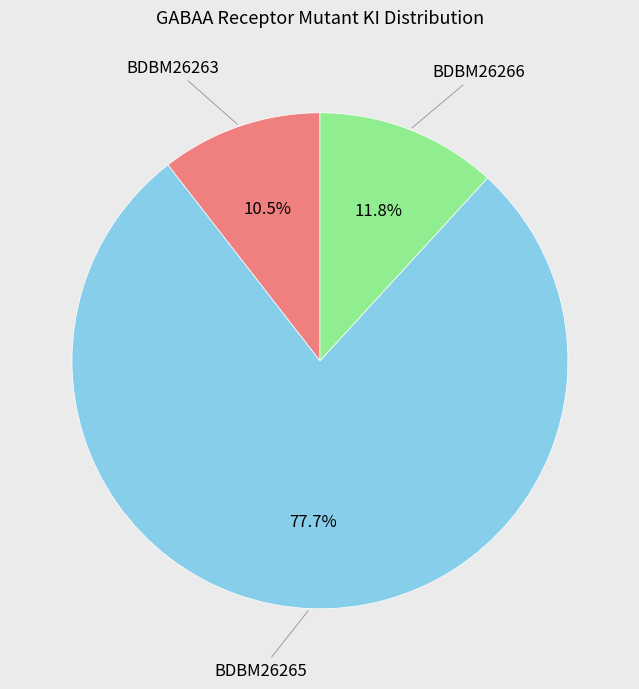

How many slices are in this pie chart?

3